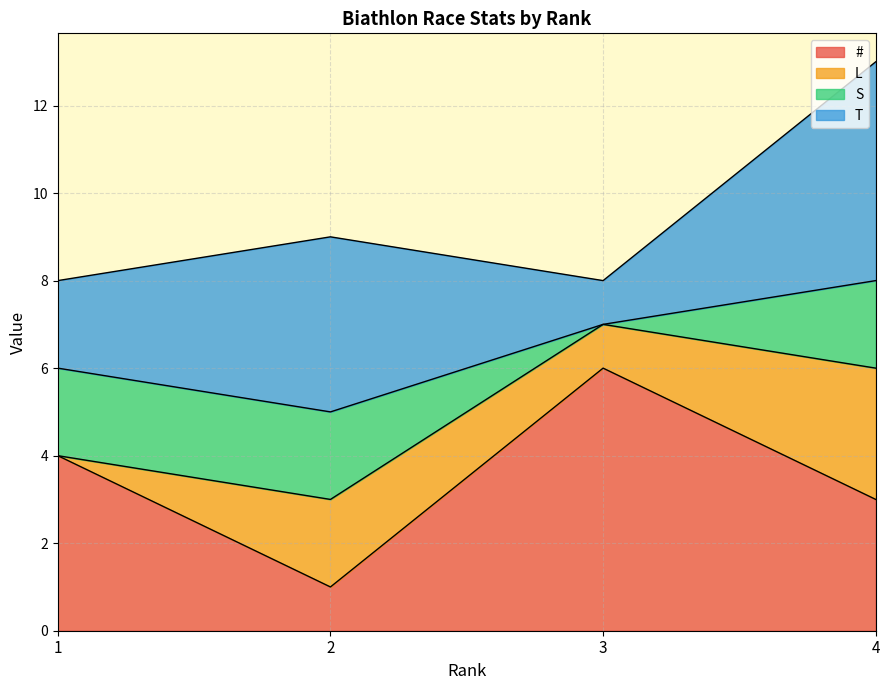

Reading right to left, what are all the values shown in this chart?

#: 4=3	3=6	2=1	1=4
L: 4=3	3=1	2=2	1=0
S: 4=2	3=0	2=2	1=2
T: 4=5	3=1	2=4	1=2